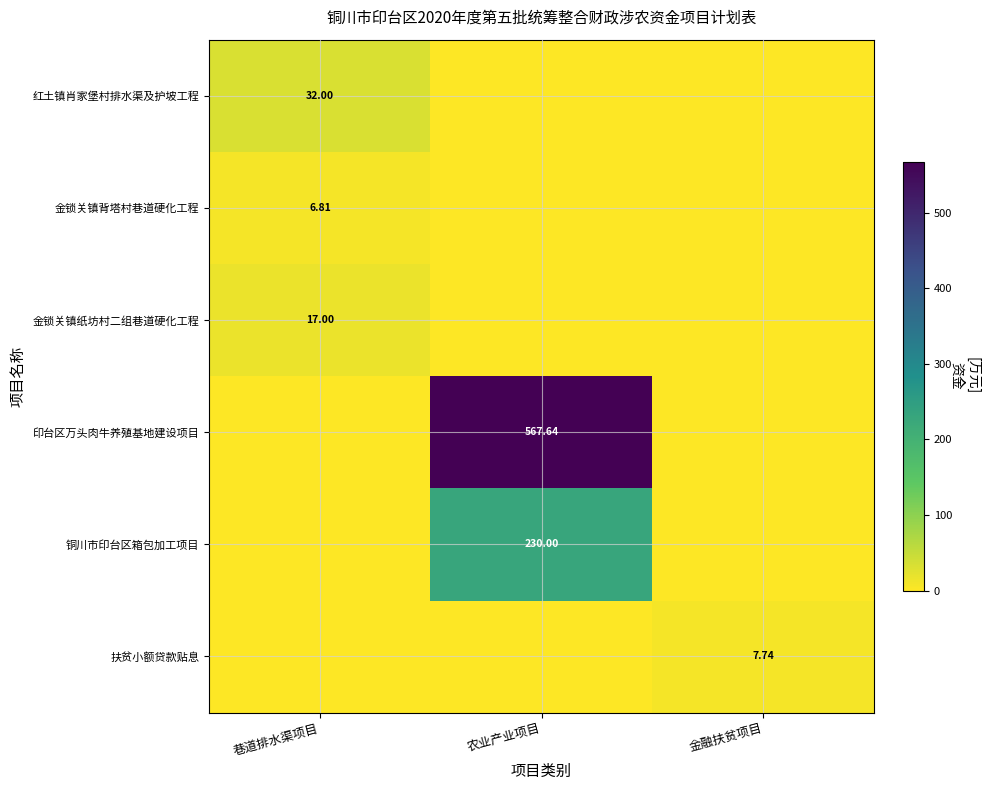

How many values in 金锁关镇纸坊村二组巷道硬化工程 are above zero?

1